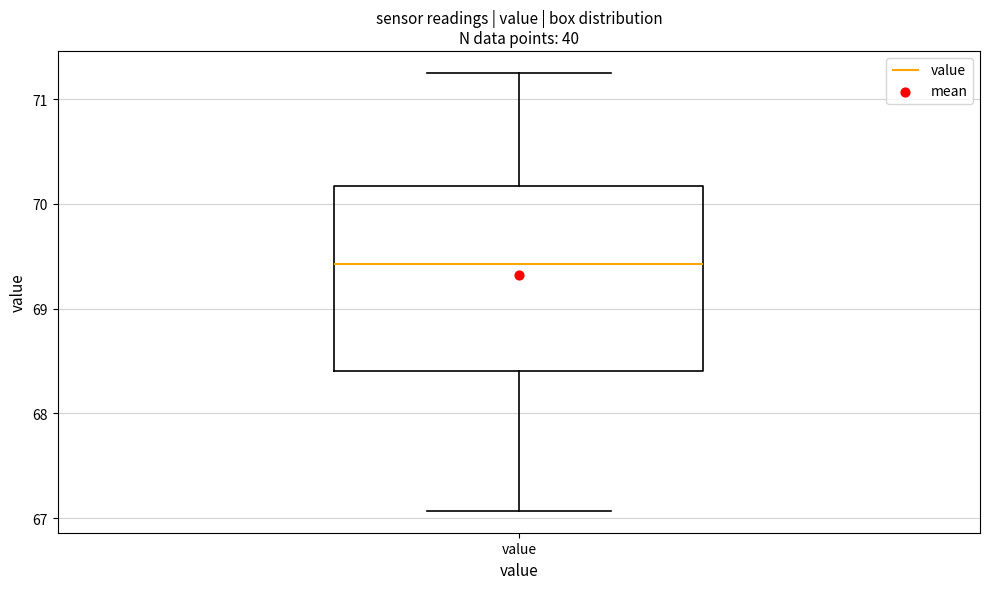

Transcribe this box plot: give where the median line is, the range the box spans, and where the two whiskers end, as read against the y-axis. The values are not printed on the chart, so give them approximately, as read against the axis.

median 69.4, box 68.4 to 70.2, whiskers 67.1 to 71.3